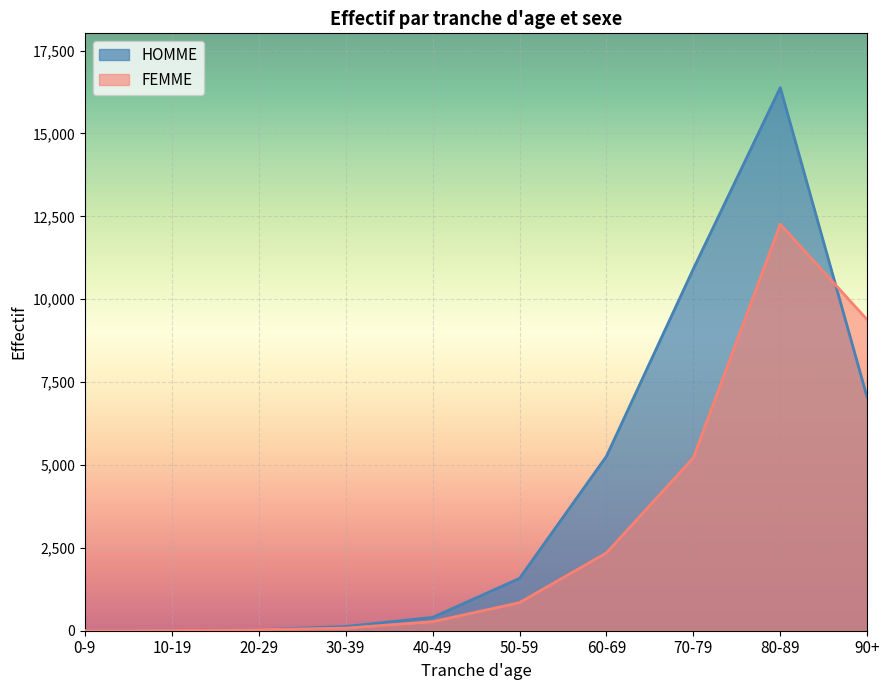

Does the chart display data point markers on the line(s)?

No